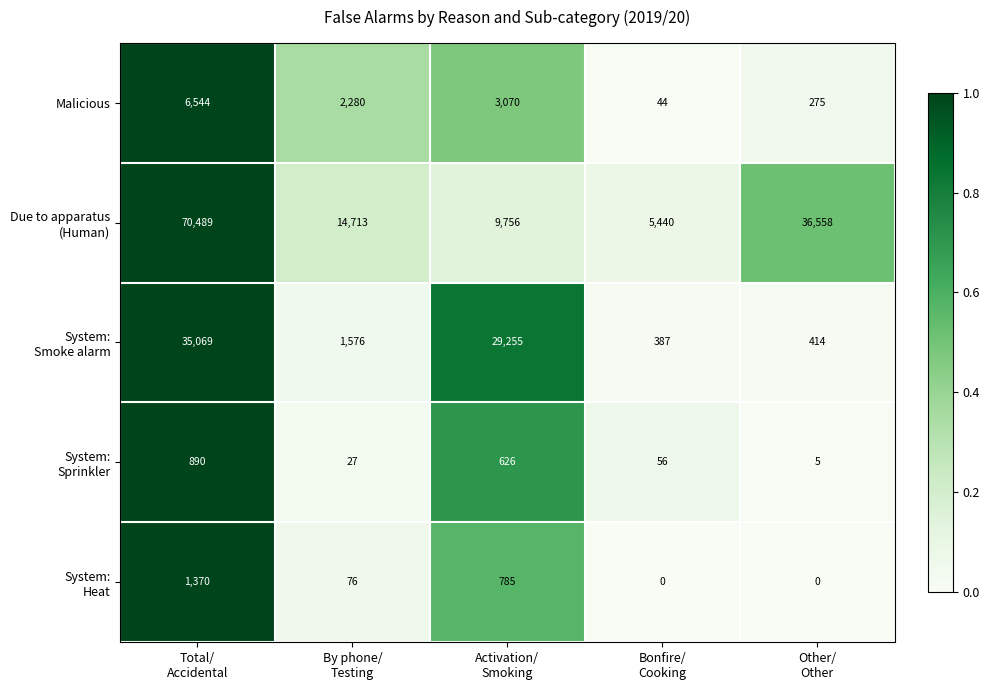

What is the sum of all Malicious values?

12213